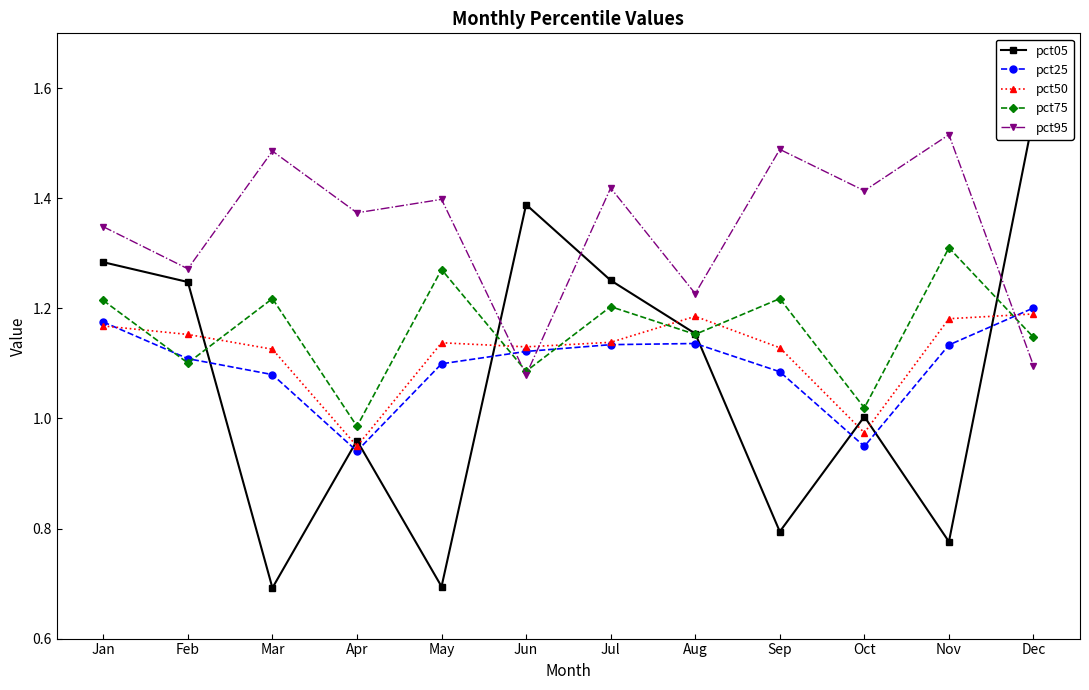

Which has a higher value, Oct or Jan?

Jan